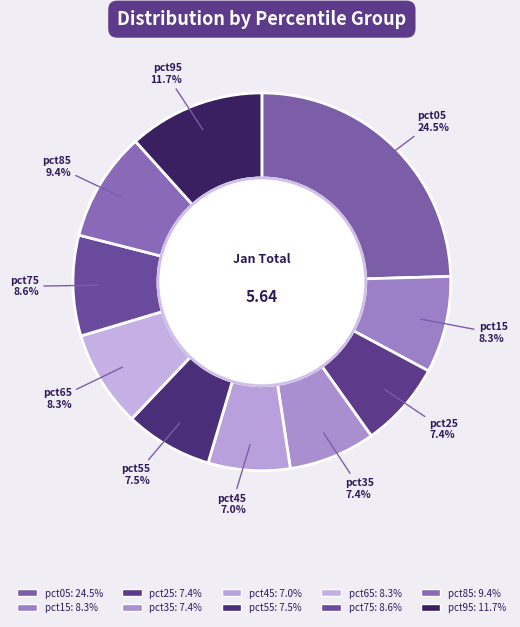

Count the number of slices in the pie.

10